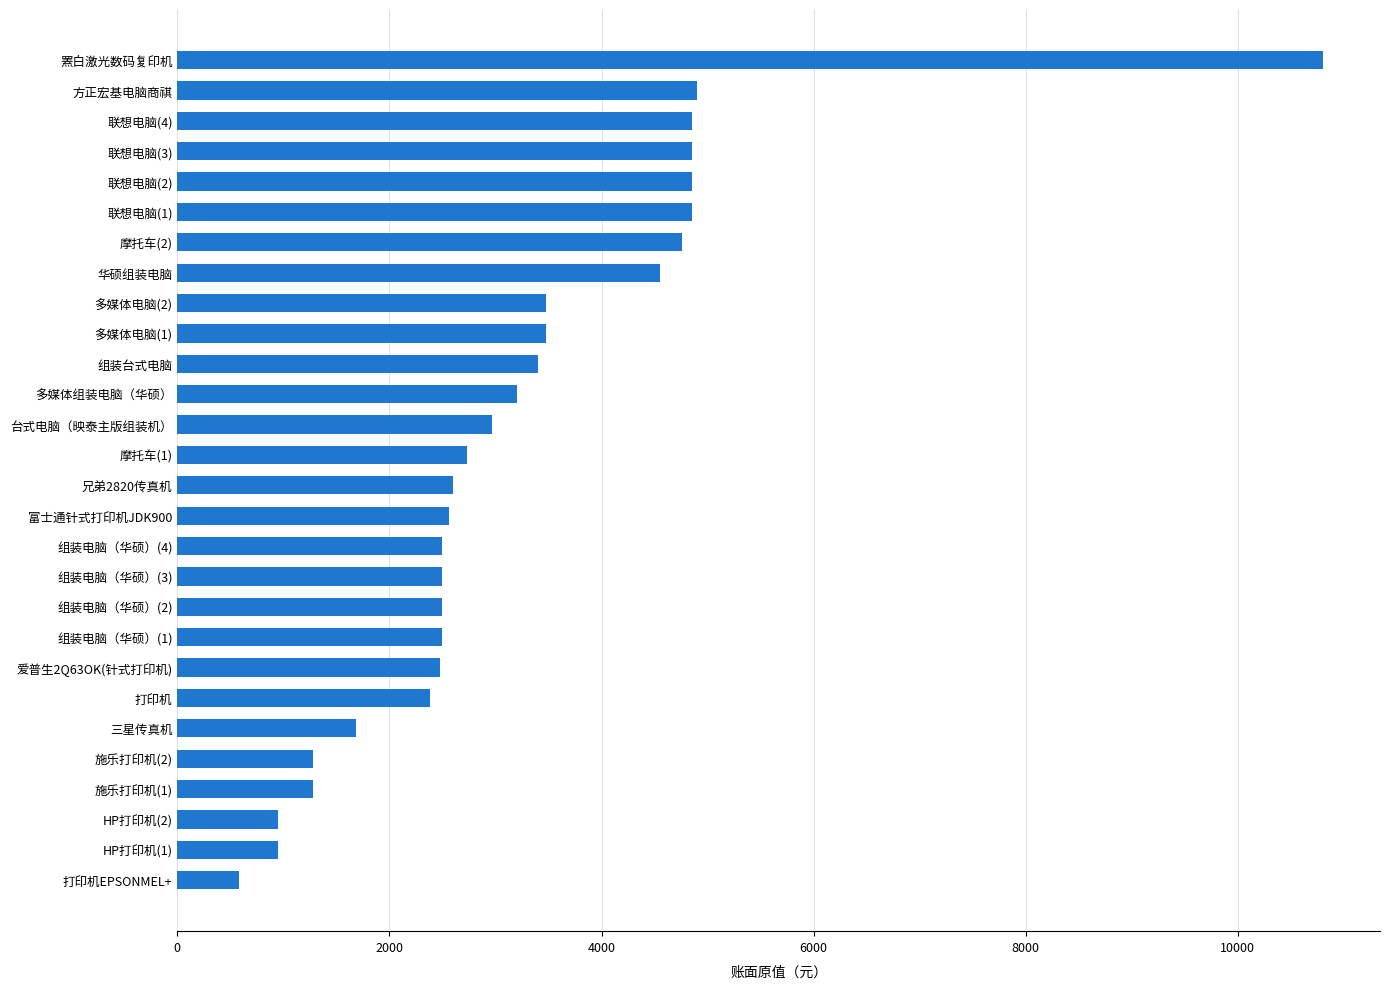

What is the smallest value displayed?

580